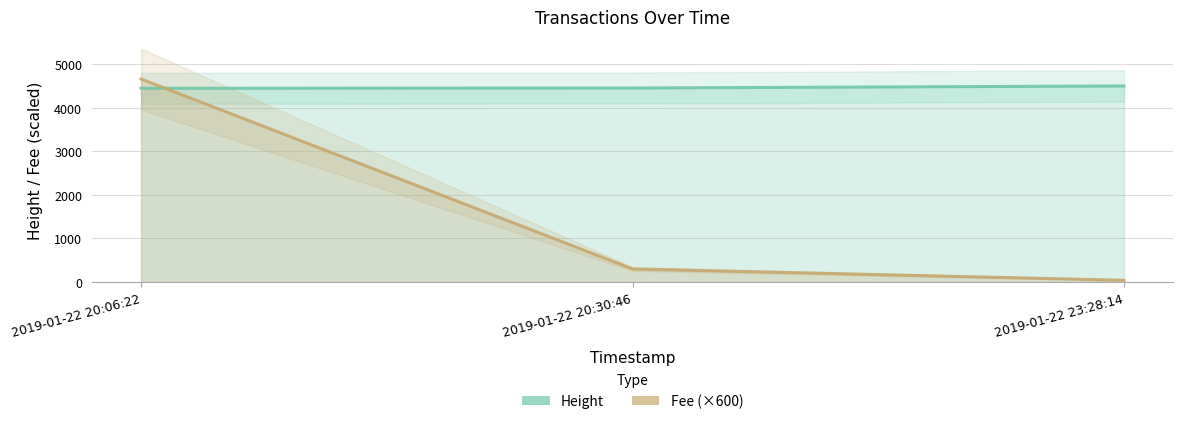

What is the smallest value displayed?

39.7